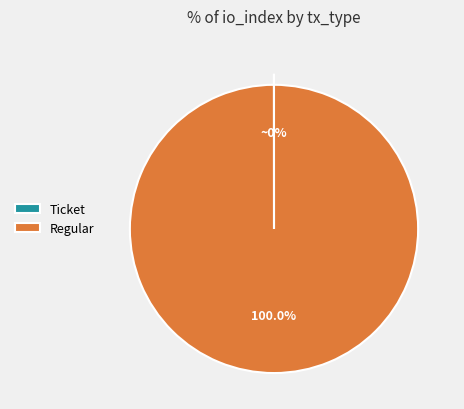

Is there any slice that represents more than half of the pie?

Yes